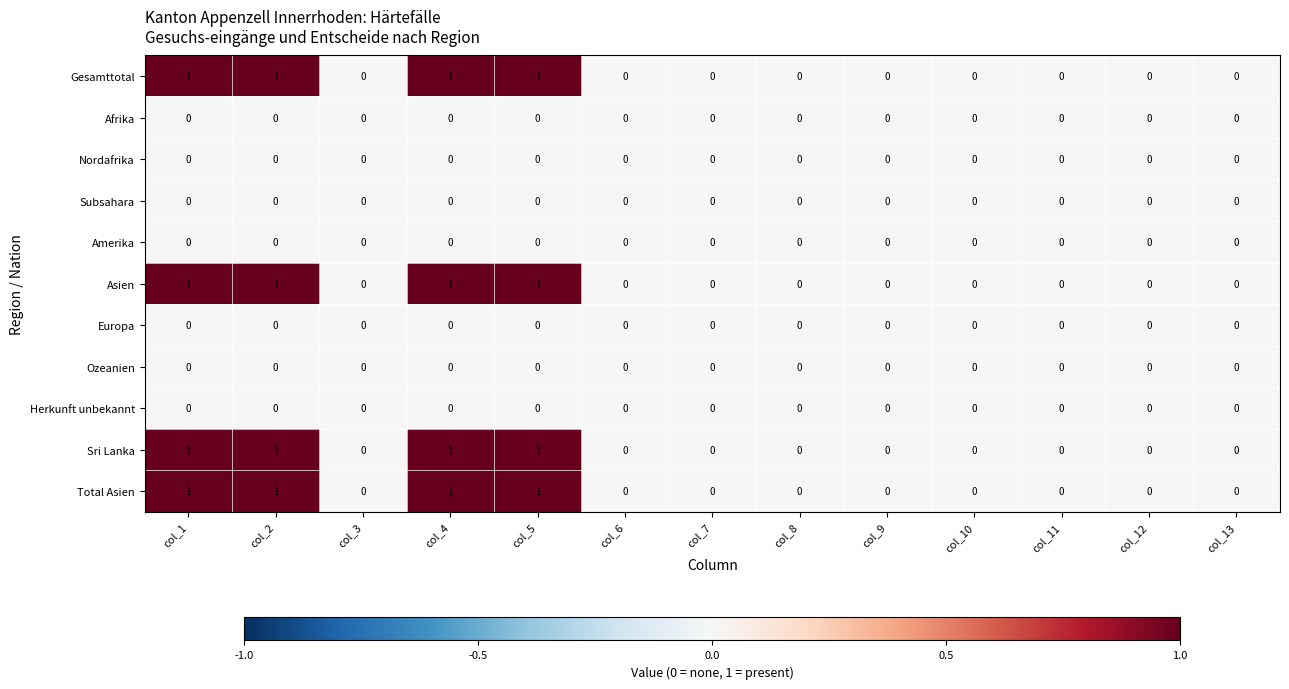

The Herkunft unbekannt series shows 0 at col_4. True or false?

True